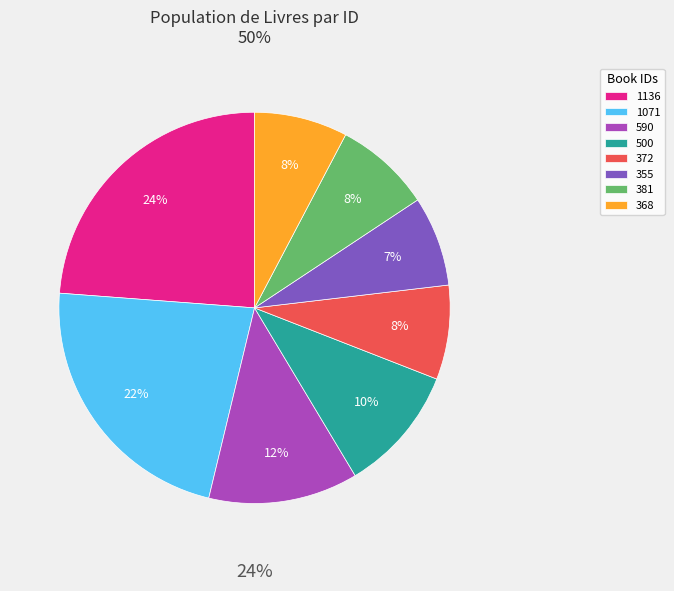

What percentage is NOT represented by 1071?

77.6%